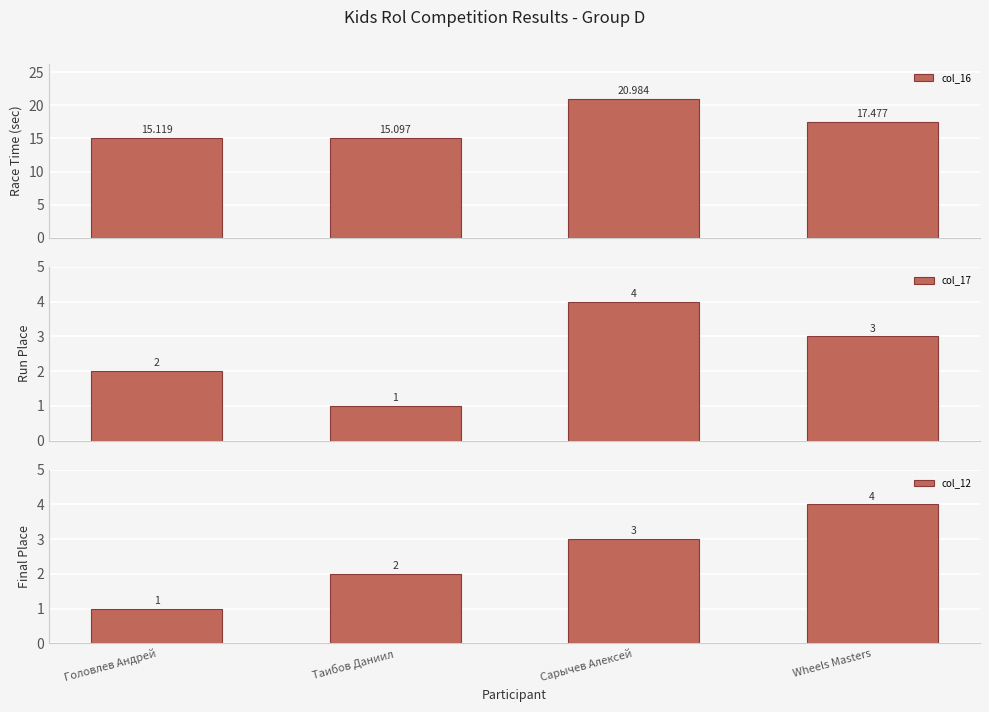

How many bars are there in total?

12